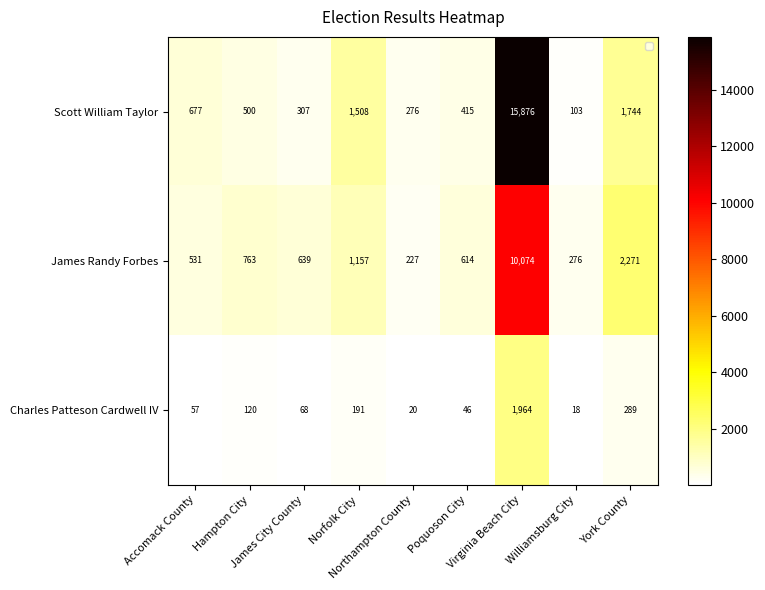

What is the maximum value for Scott William Taylor?

15876